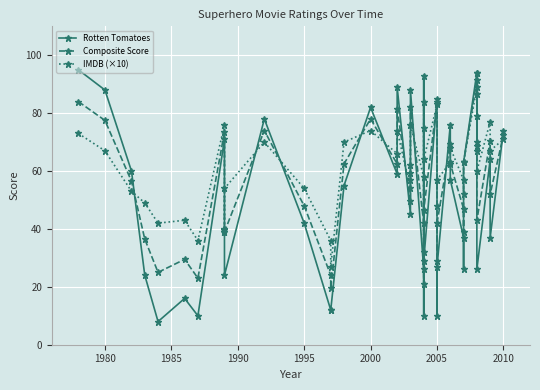

Is the value of Composite Score at 36 greater than the value of IMDB (×10) at 22?

Yes